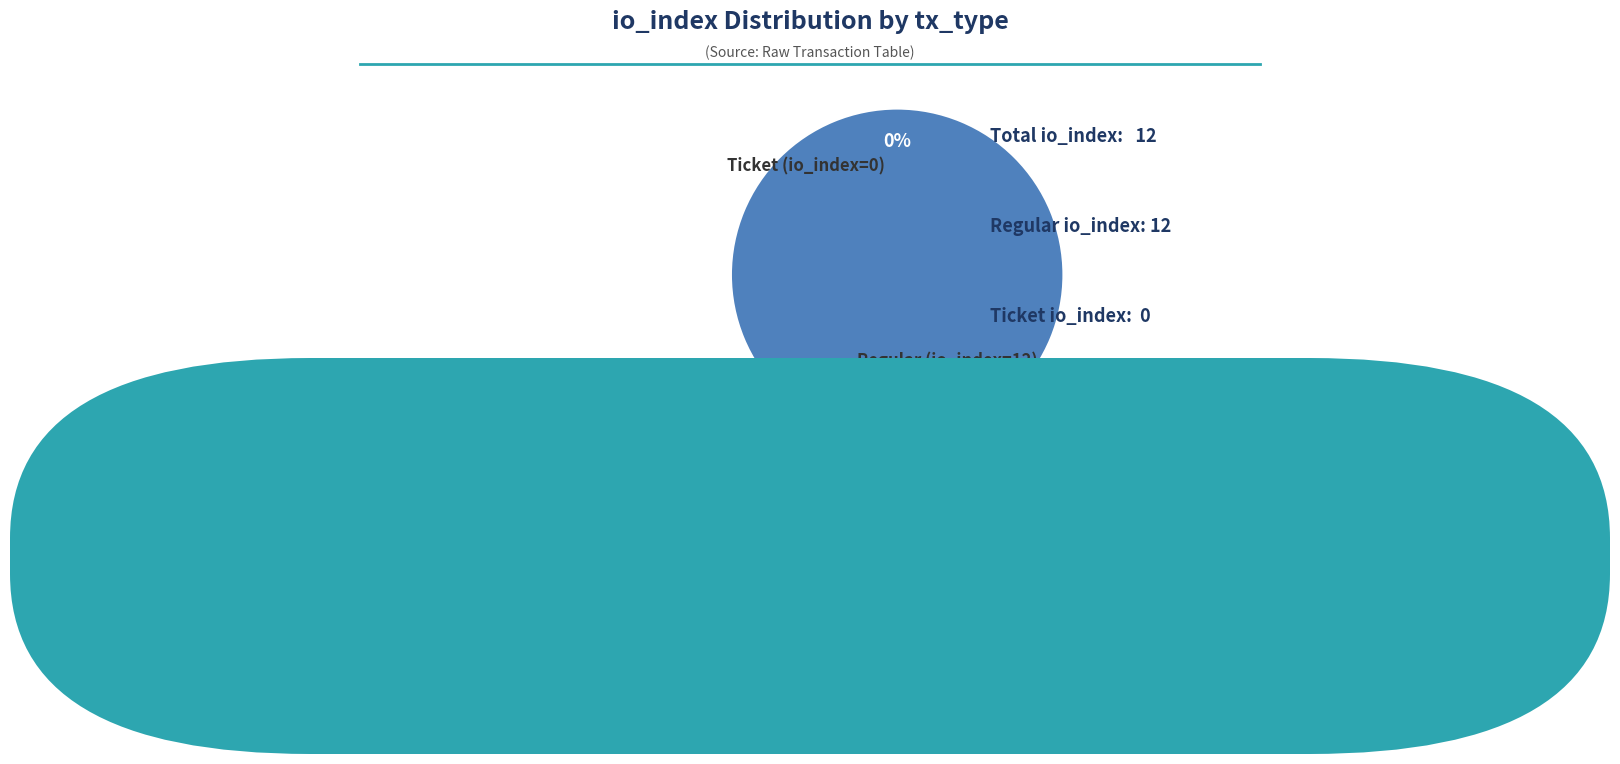

What is the largest slice in the pie chart?

Regular (io_index=12)